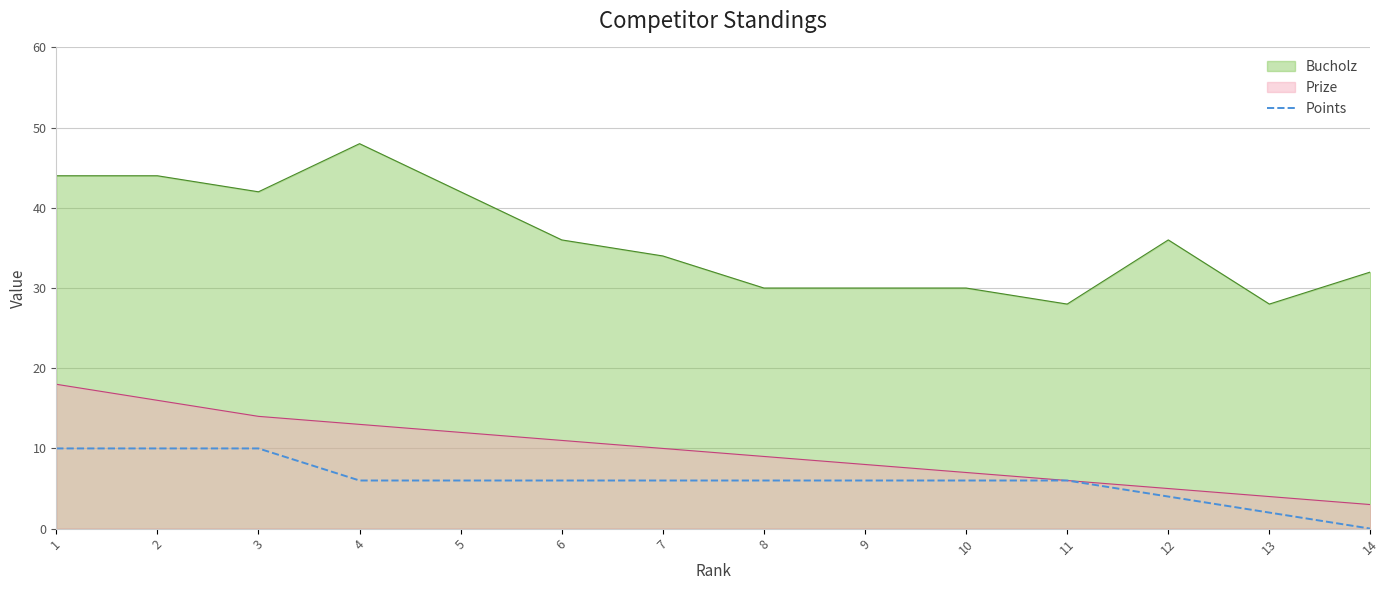

Reading left to right, transcribe all the data shown in this chart.

1=10	2=10	3=10	4=6	5=6	6=6	7=6	8=6	9=6	10=6	11=6	12=4	13=2	14=0